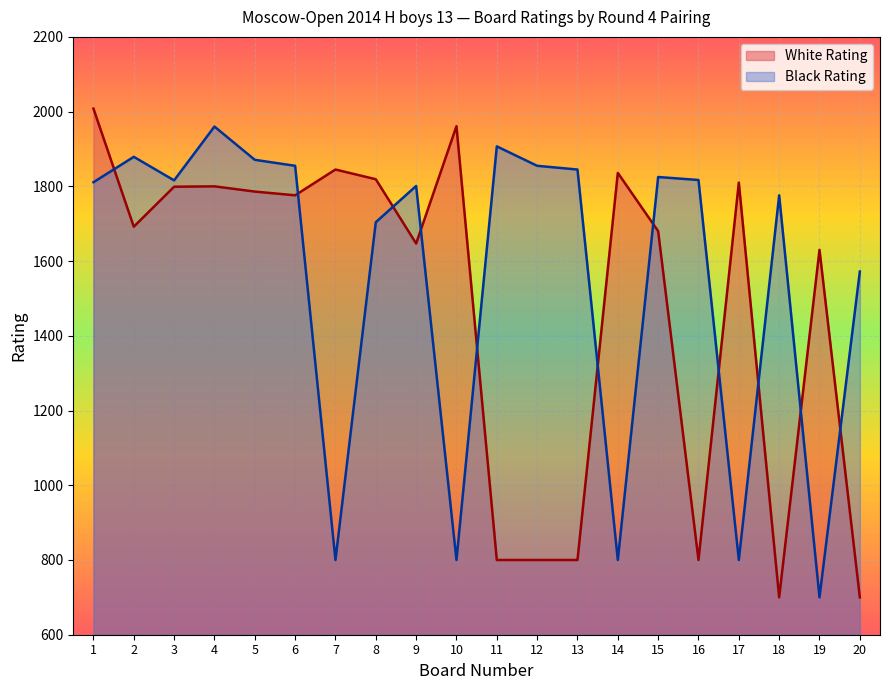

How many data points in White Rating are above 1776?

9